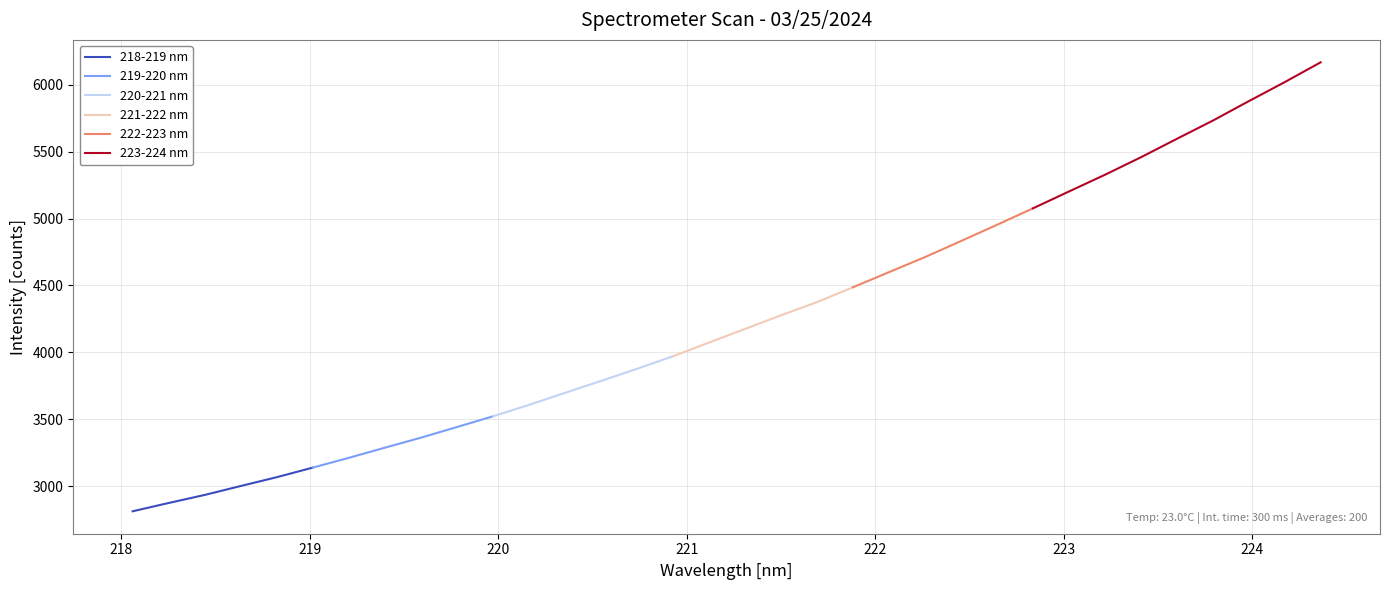

True or false: there are more than 1 points higher than both neighbors.

False